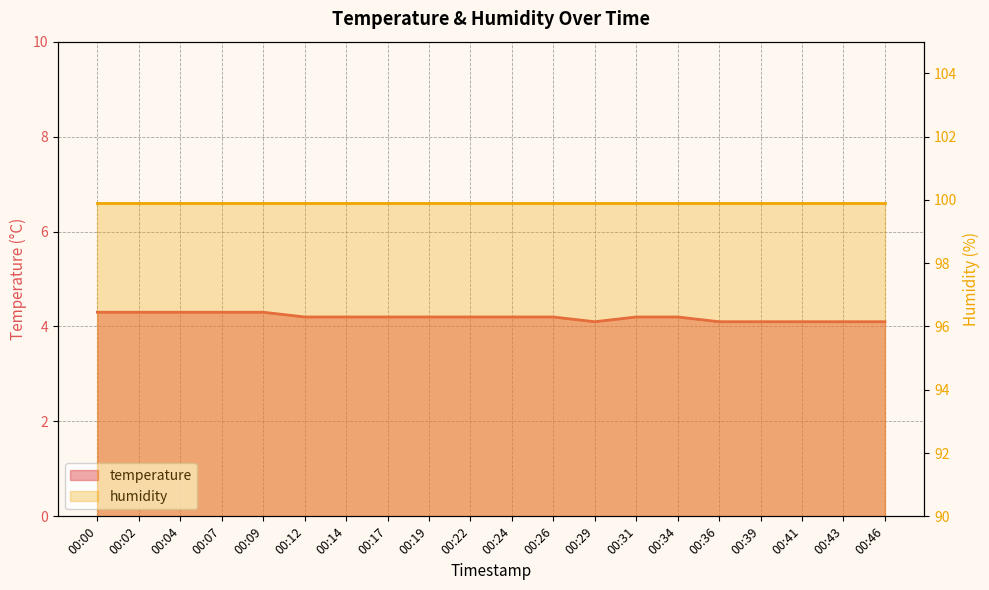

At which category does the chart reach its peak across all series?

00:00